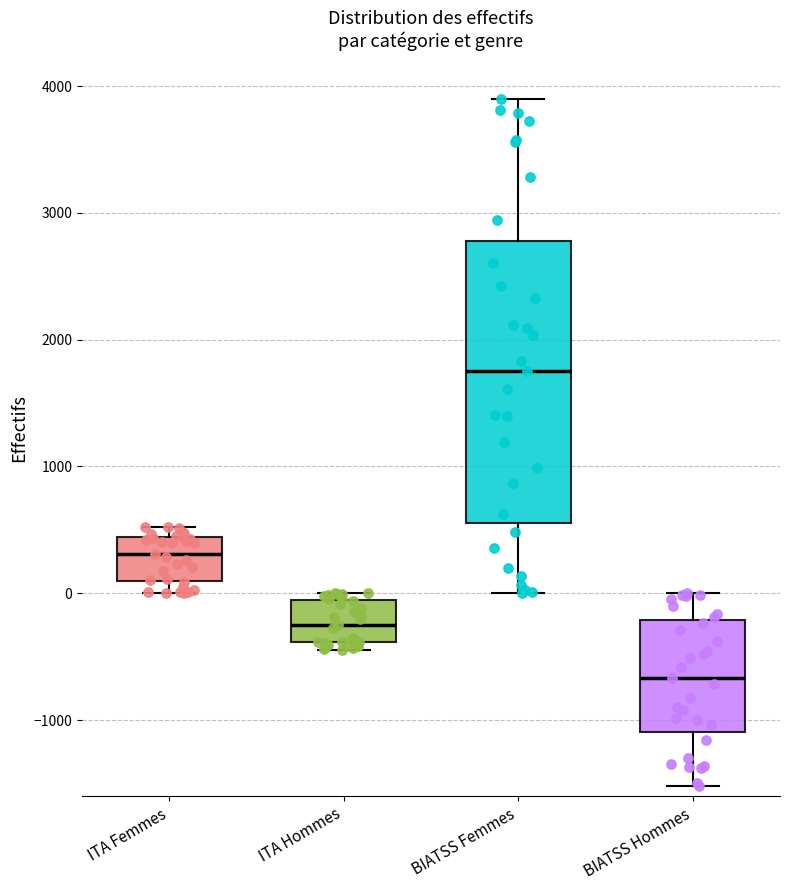

Which box is the tallest, from its lower edge to its upper edge?

BIATSS Femmes